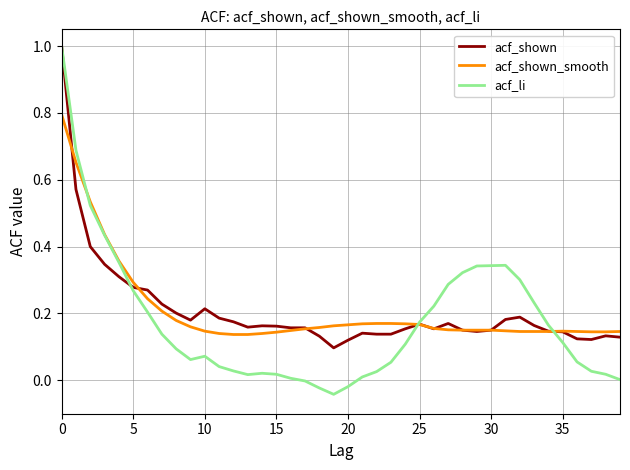

How many lines are shown in the chart?

3